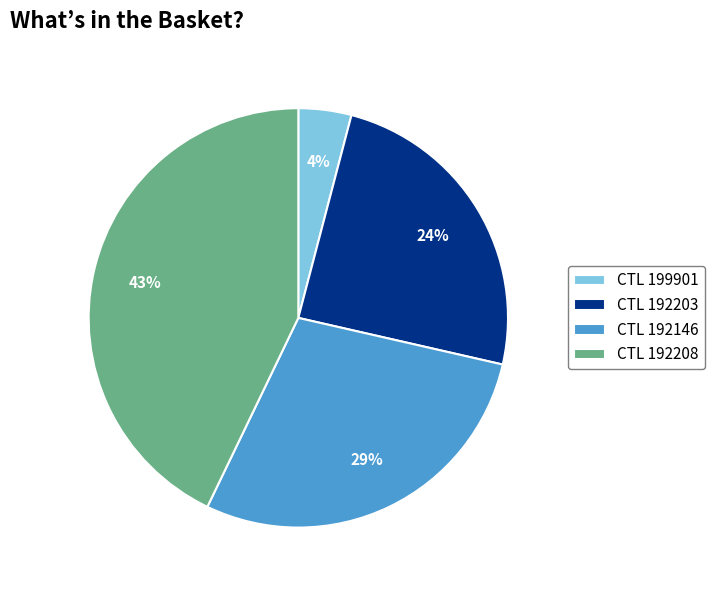

Is it true that CTL 192203 is 24% of the pie?

True